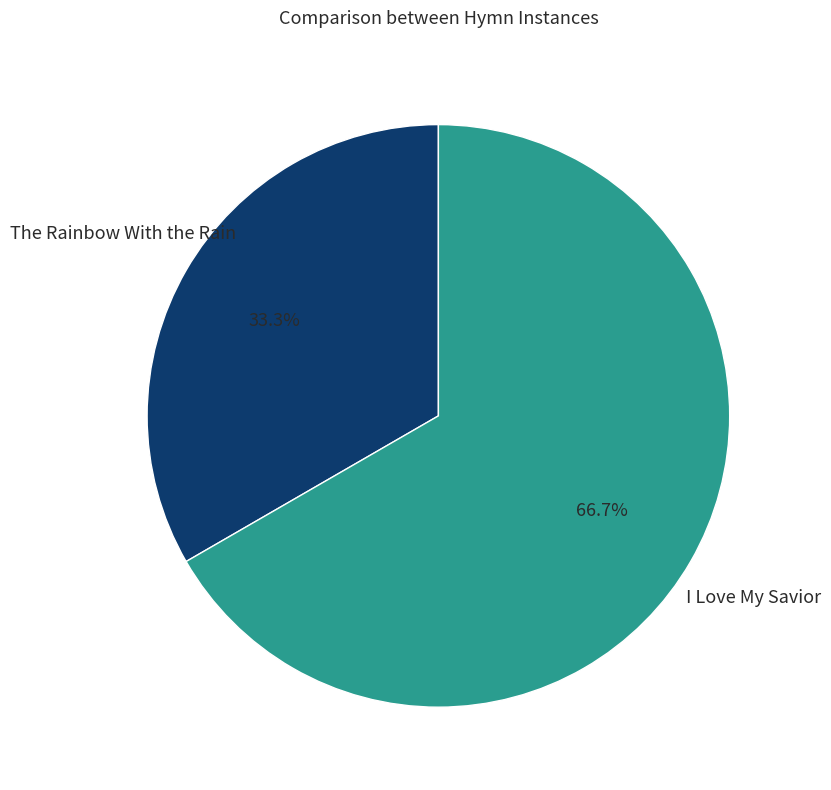

True or false: The Rainbow With the Rain accounts for 38% of the total.

False